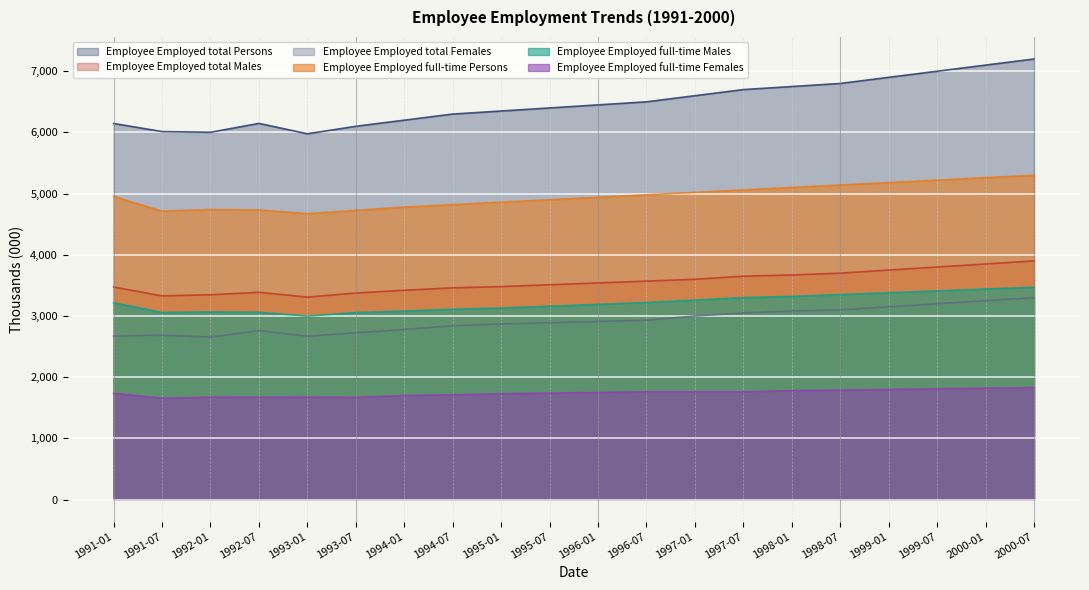

True or false: Employee Employed full-time Males and Employee Employed total Females intersect in this chart.

False